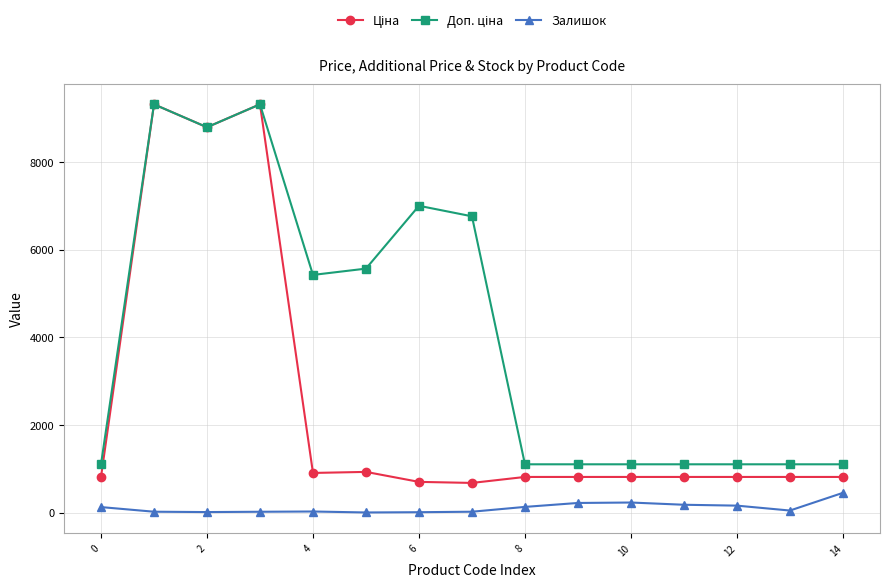

How many data points does each series have?

15